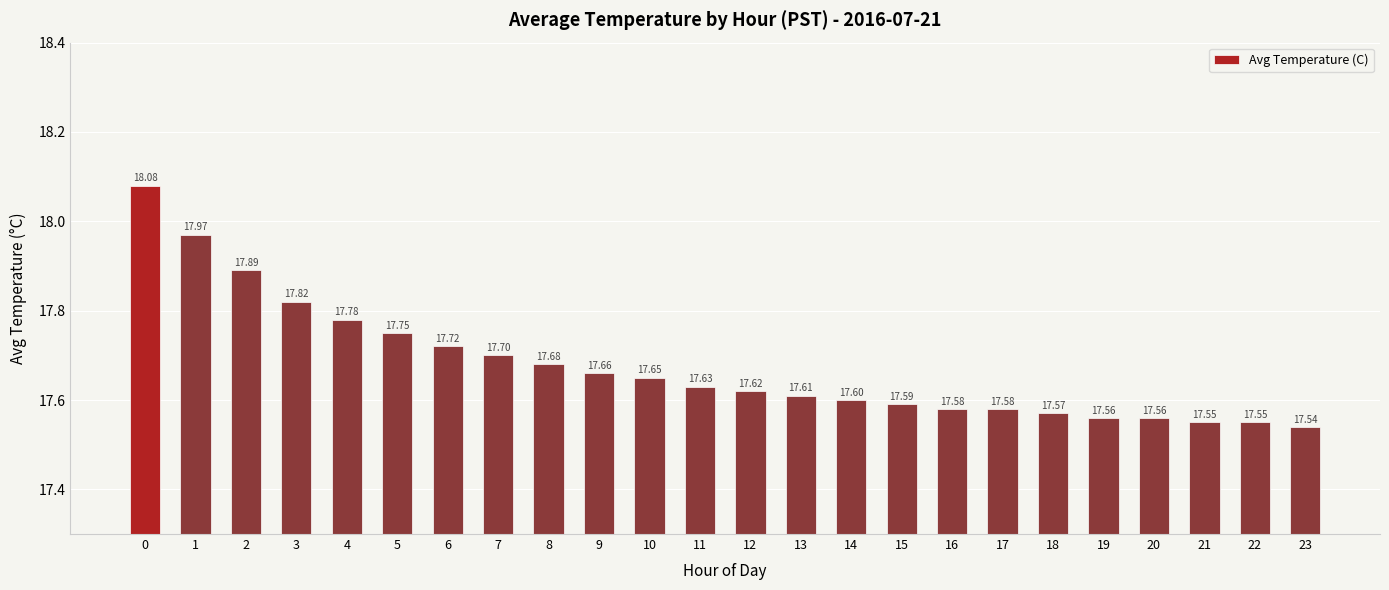

Which has a higher value, 3 or 21?

3